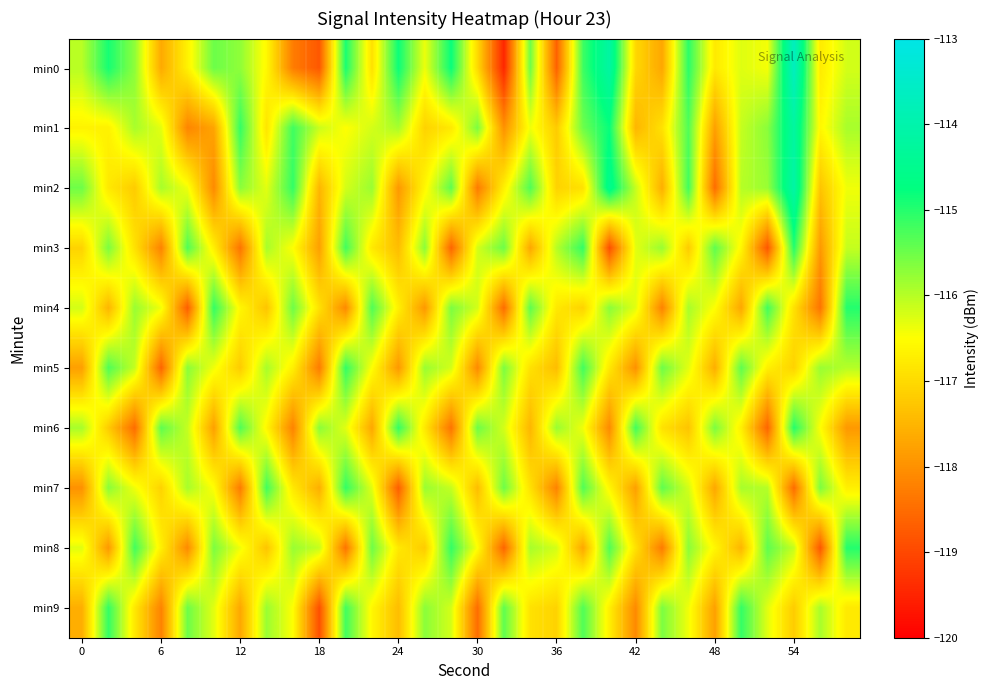

Reading left to right, what are all the values shown in this chart?

min0: -116.0	-114.9	-115.7	-117.7	-116.7	-115.5	-115.7	-116.6	-118.3	-118.8	-114.9	-116.9	-114.8	-116.4	-114.8	-117.0	-119.5	-115.5	-118.6	-115.2	-114.2	-117.0	-117.7	-115.1	-116.8	-116.3	-116.4	-113.7	-116.8	-116.2
min1: -116.7	-116.7	-115.9	-116.3	-118.2	-117.7	-115.1	-116.9	-115.2	-116.1	-116.5	-116.2	-115.9	-117.1	-116.8	-115.6	-118.0	-116.4	-117.2	-115.5	-114.8	-117.5	-116.9	-115.3	-117.8	-116.1	-115.7	-114.2	-116.6	-115.9
min2: -115.5	-116.8	-117.2	-115.9	-116.4	-118.1	-115.7	-116.3	-115.1	-117.5	-116.2	-115.8	-117.9	-116.6	-115.4	-118.3	-116.7	-115.3	-117.1	-116.9	-114.5	-116.1	-117.6	-115.2	-118.5	-116.0	-115.8	-114.1	-117.3	-116.4
min3: -117.1	-115.6	-116.9	-118.2	-115.3	-116.7	-118.4	-115.9	-116.5	-117.8	-115.2	-116.8	-117.4	-115.7	-118.6	-116.2	-115.5	-117.7	-116.0	-115.1	-118.9	-116.3	-115.8	-117.2	-115.4	-116.6	-118.8	-115.0	-117.9	-116.1
min4: -116.2	-117.5	-115.8	-116.4	-118.7	-115.1	-116.6	-117.3	-115.5	-116.9	-118.1	-115.3	-116.7	-117.9	-115.6	-116.2	-118.5	-115.4	-116.8	-117.1	-115.7	-116.3	-118.2	-115.9	-116.5	-117.7	-115.2	-116.9	-118.4	-115.0
min5: -117.8	-115.3	-116.1	-118.6	-115.7	-116.4	-117.2	-115.9	-116.7	-118.3	-115.1	-116.5	-117.9	-115.8	-116.2	-118.1	-115.6	-116.9	-117.4	-115.2	-116.8	-118.0	-115.5	-116.3	-117.6	-115.4	-116.7	-117.1	-115.8	-116.0
min6: -115.9	-117.2	-118.5	-115.4	-116.1	-117.8	-115.3	-116.6	-118.2	-115.7	-116.3	-117.7	-115.1	-116.8	-118.4	-115.5	-116.2	-117.5	-115.8	-116.4	-118.1	-115.2	-116.9	-117.3	-115.6	-116.7	-118.6	-115.0	-116.5	-117.9
min7: -118.0	-115.7	-116.4	-117.1	-115.9	-116.5	-118.3	-115.2	-116.8	-117.6	-115.1	-116.3	-118.7	-115.8	-116.1	-117.4	-115.5	-116.9	-118.2	-115.3	-116.6	-117.8	-115.4	-116.2	-117.7	-115.9	-116.0	-118.5	-115.6	-116.7
min8: -116.3	-117.9	-115.2	-116.7	-118.1	-115.6	-116.4	-117.3	-115.8	-116.1	-118.4	-115.5	-116.8	-117.2	-115.1	-116.5	-118.6	-115.9	-116.2	-117.7	-115.3	-116.9	-118.3	-115.7	-116.6	-117.5	-115.4	-116.1	-118.8	-115.0
min9: -117.6	-115.1	-116.8	-118.2	-115.5	-116.3	-117.7	-115.8	-116.5	-118.9	-115.2	-116.6	-117.4	-115.7	-116.2	-118.5	-115.4	-116.9	-117.1	-115.3	-116.7	-118.1	-115.6	-116.4	-117.8	-115.1	-116.3	-117.2	-115.9	-116.8